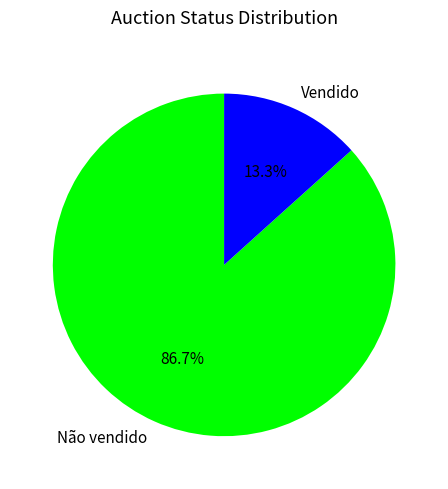

To the nearest percent, what is the difference between the largest and smallest slice percentages?

73%